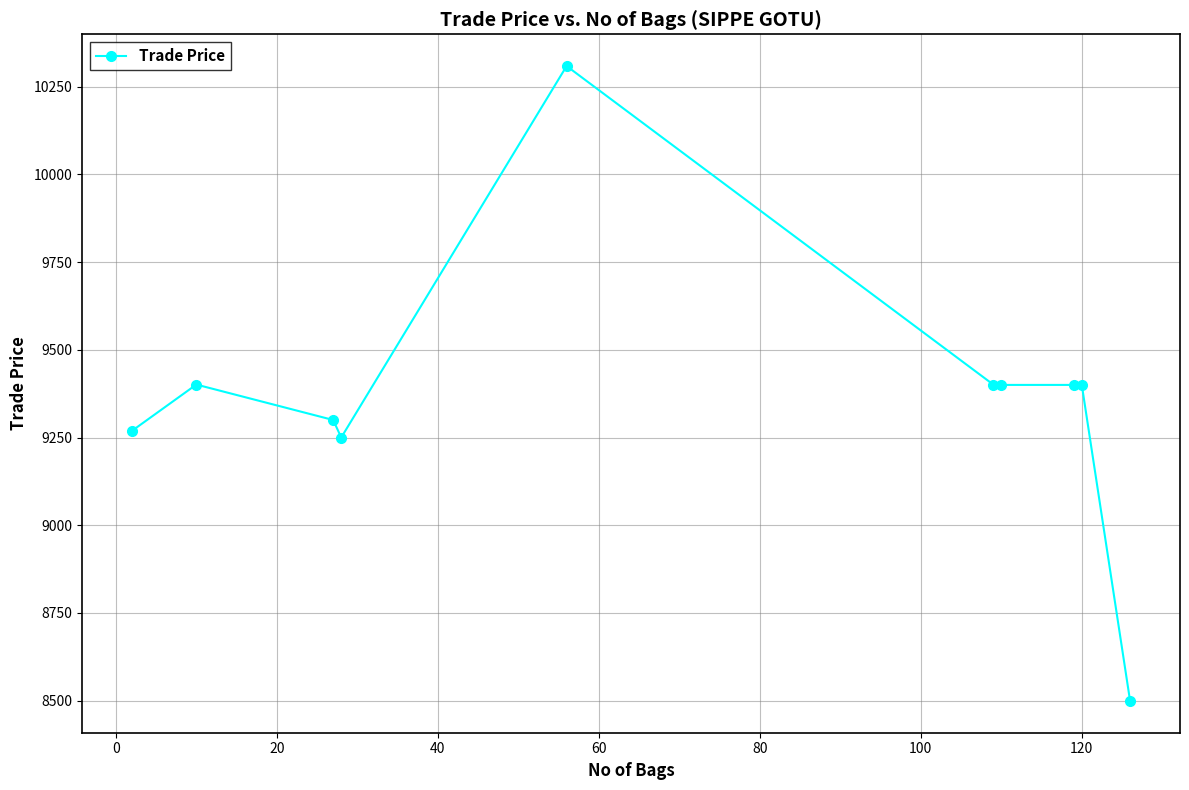

What is the value of the 10th point from the left?

8499